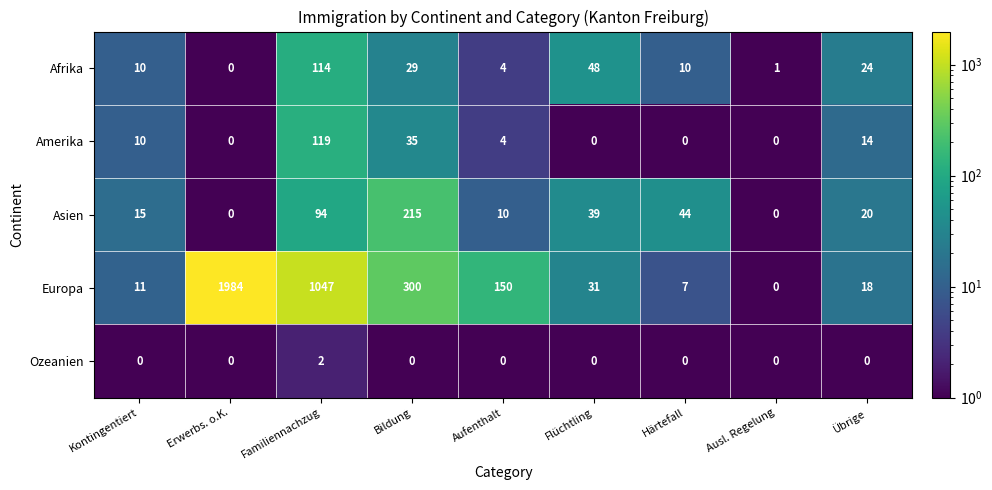

Which series has the largest range (max minus min)?

Europa